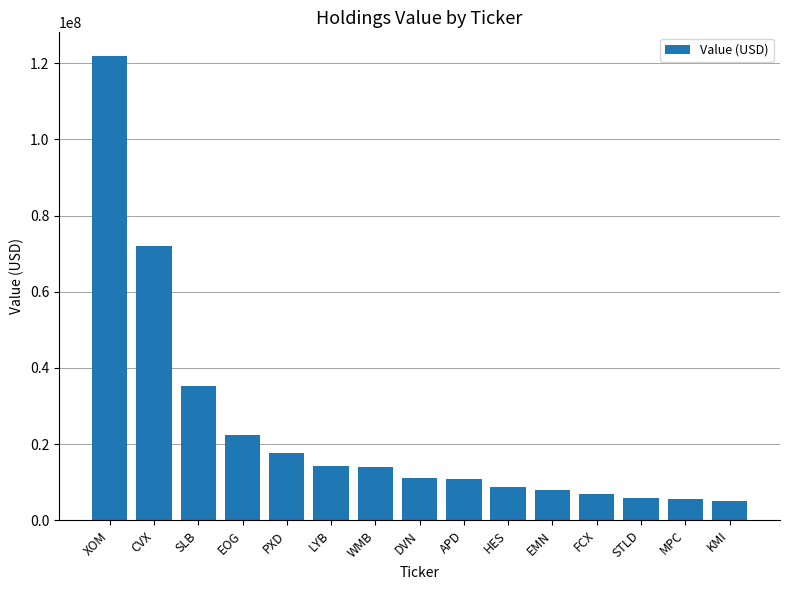

Where is the data nearest to the value 63575000?

CVX